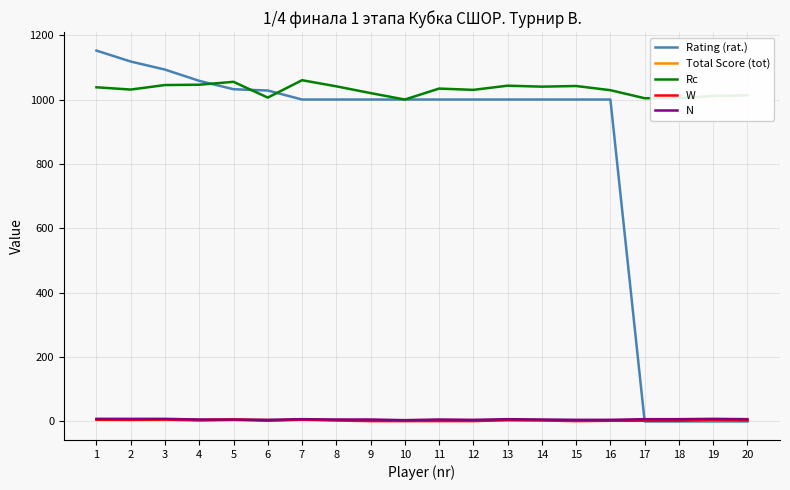

Which series has the largest range (max minus min)?

Rating (rat.)